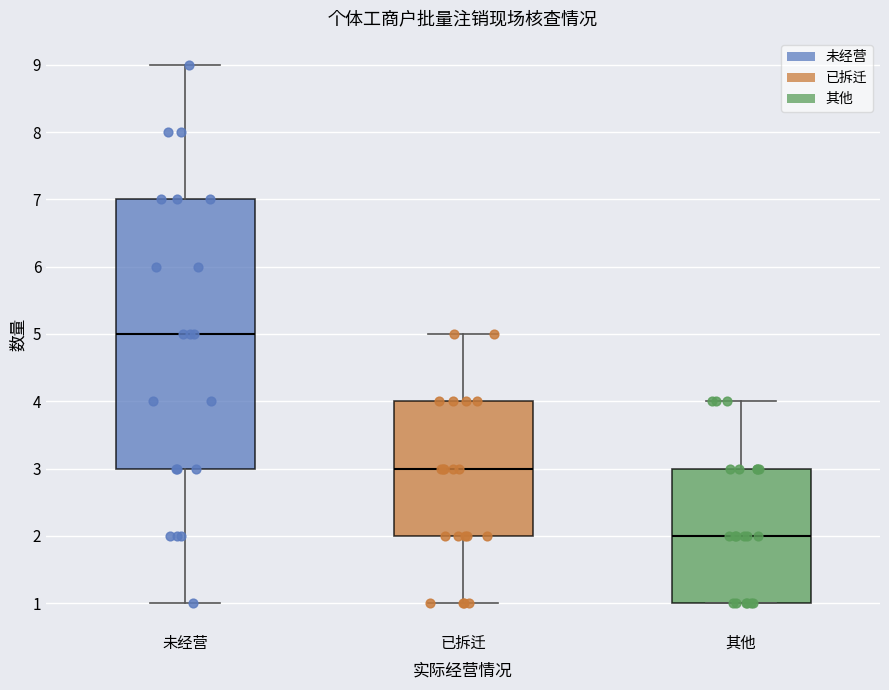

Reading left to right, read every box against the y-axis: the position of its median line, the range the box covers, and the ends of its whiskers. The values are not printed on the chart, so give them approximately, as read against the axis.

未经营: median 5, box 3 to 7, whiskers 1 to 9
已拆迁: median 3, box 2 to 4, whiskers 1 to 5
其他: median 2, box 1 to 3, whiskers 1 to 4